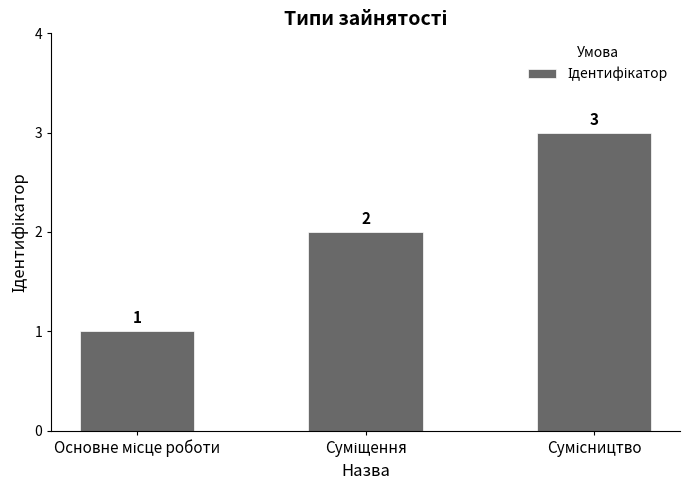

How many categories are shown in the chart?

3